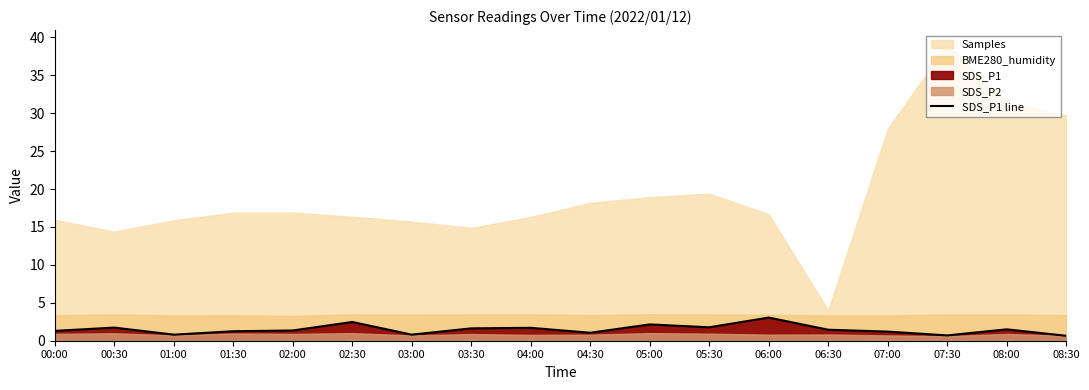

Which has a higher value, 04:30 or 08:30?

04:30